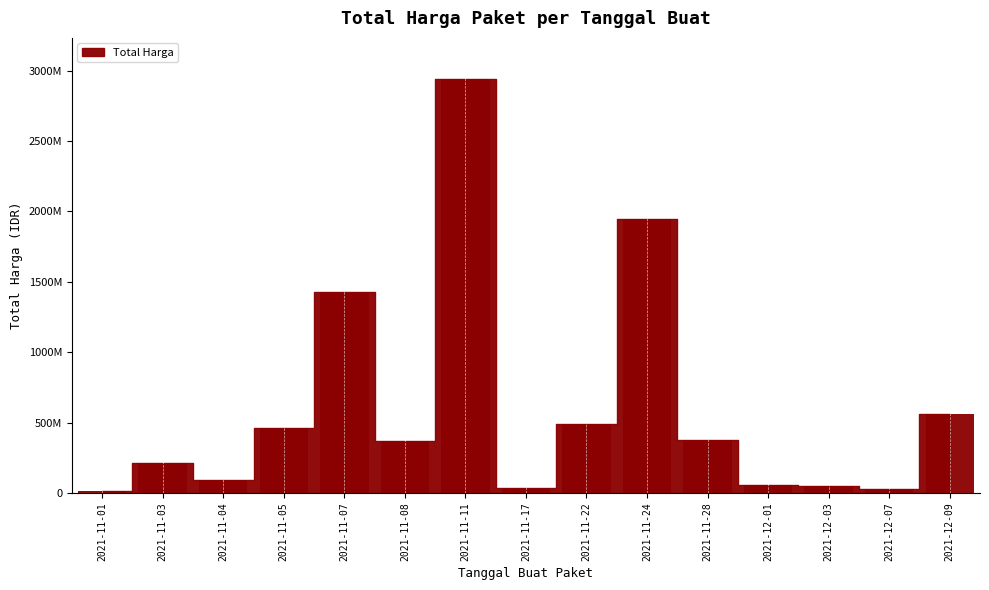

Reading right to left, list all the values displayed in this chart.

2021-12-09=559971000	2021-12-07=27412000	2021-12-03=51601000	2021-12-01=56152800	2021-11-28=373404000	2021-11-24=1945627200	2021-11-22=493000000	2021-11-17=34292000	2021-11-11=2939513240	2021-11-08=370566800	2021-11-07=1425867900	2021-11-05=464002100	2021-11-04=90672075	2021-11-03=215911270	2021-11-01=12787500